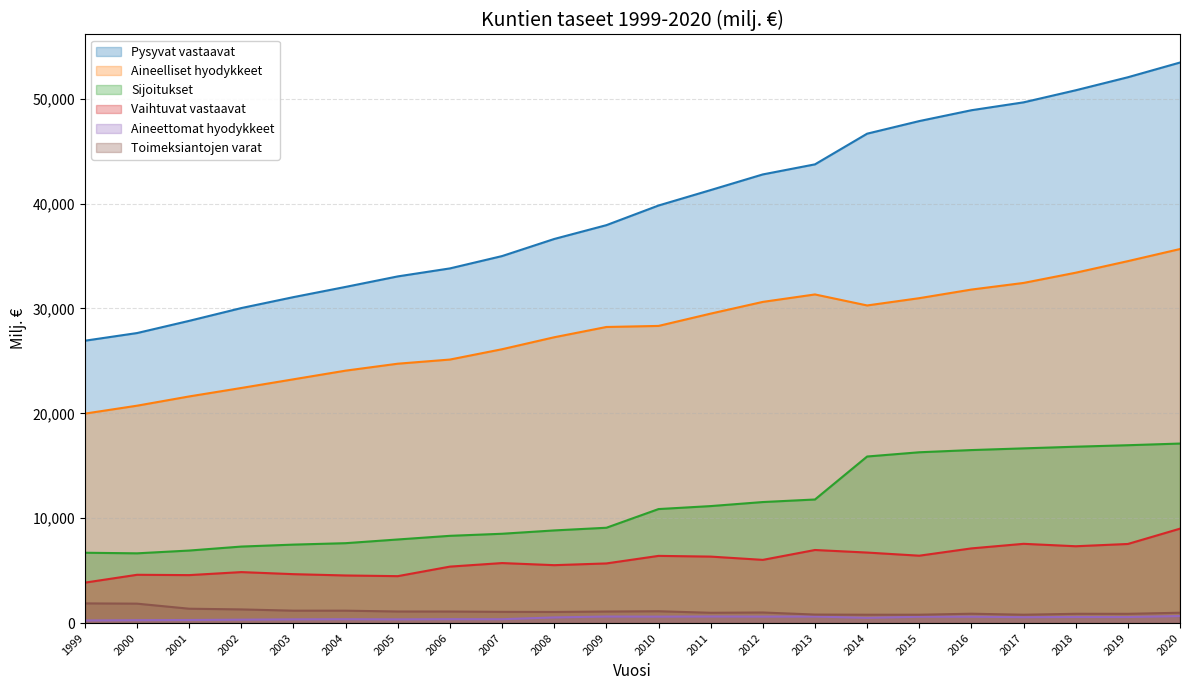

True or false: Sijoitukset and Pysyvat vastaavat cross at least once.

False